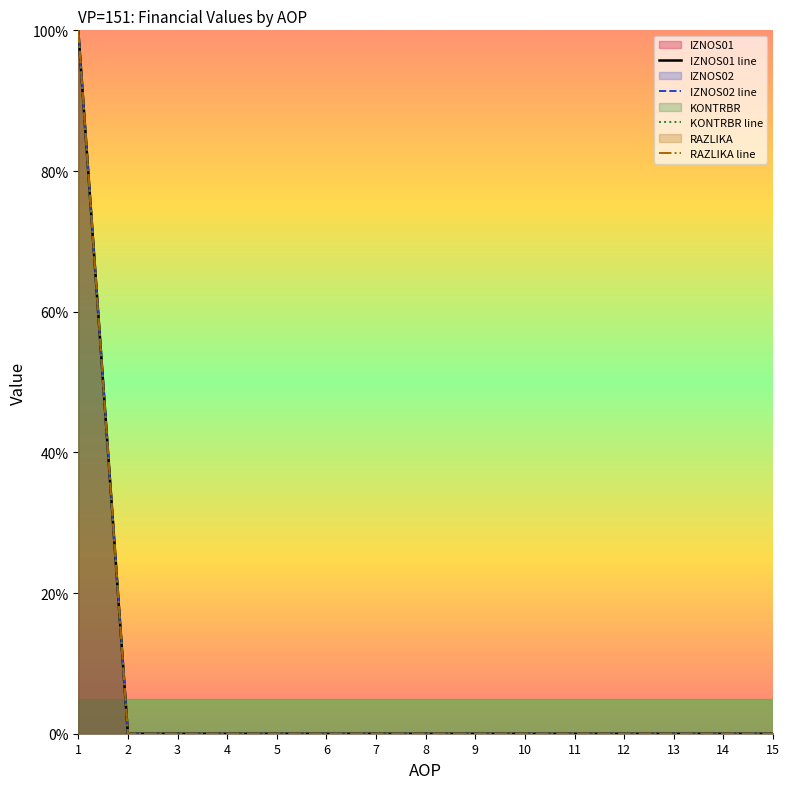

How many series are shown in this chart?

4